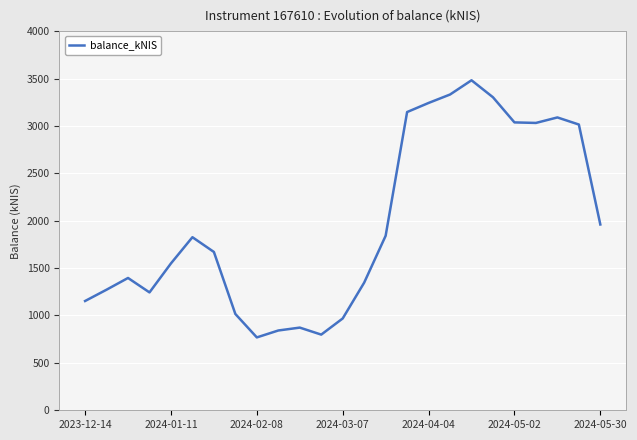

How many lines are shown in the chart?

1